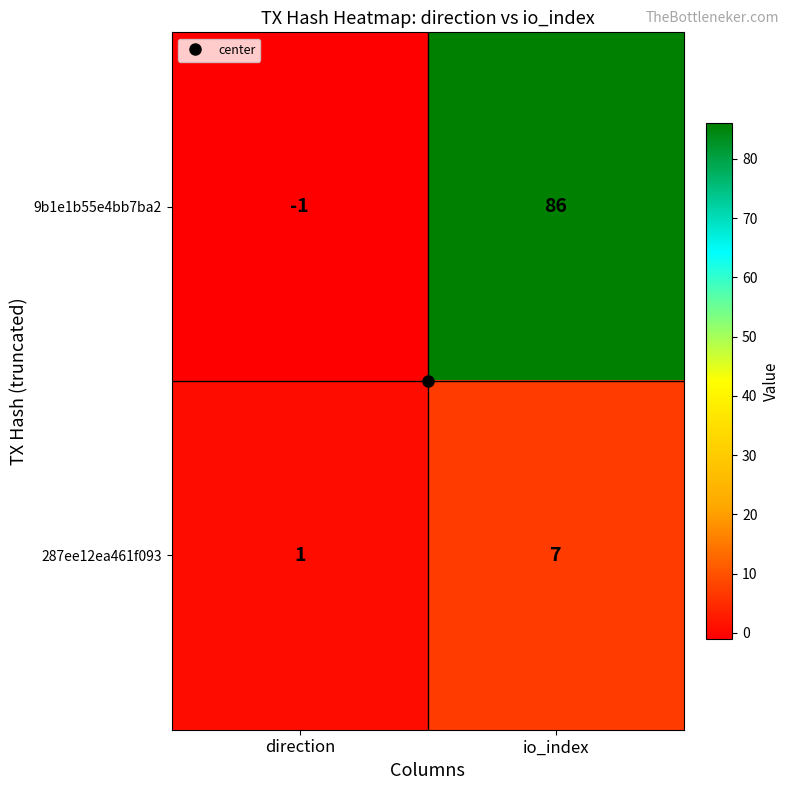

How many series are shown in this chart?

2